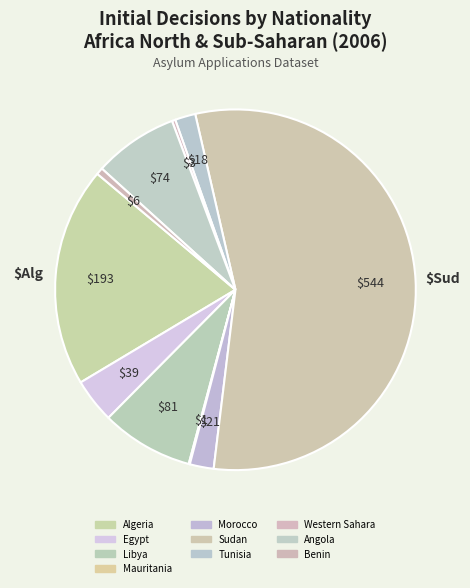

Is Sudan the majority of the pie?

Yes